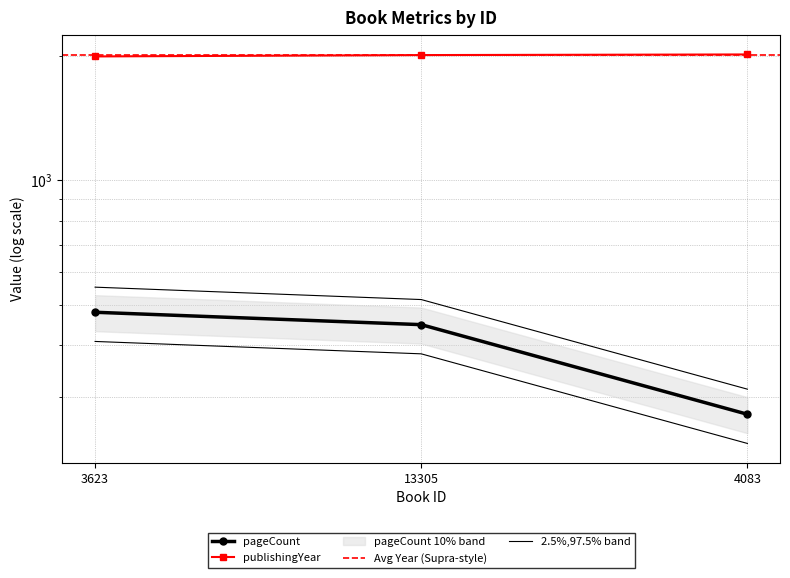

What is the approximate value of publishingYear at 4083?

2017.0